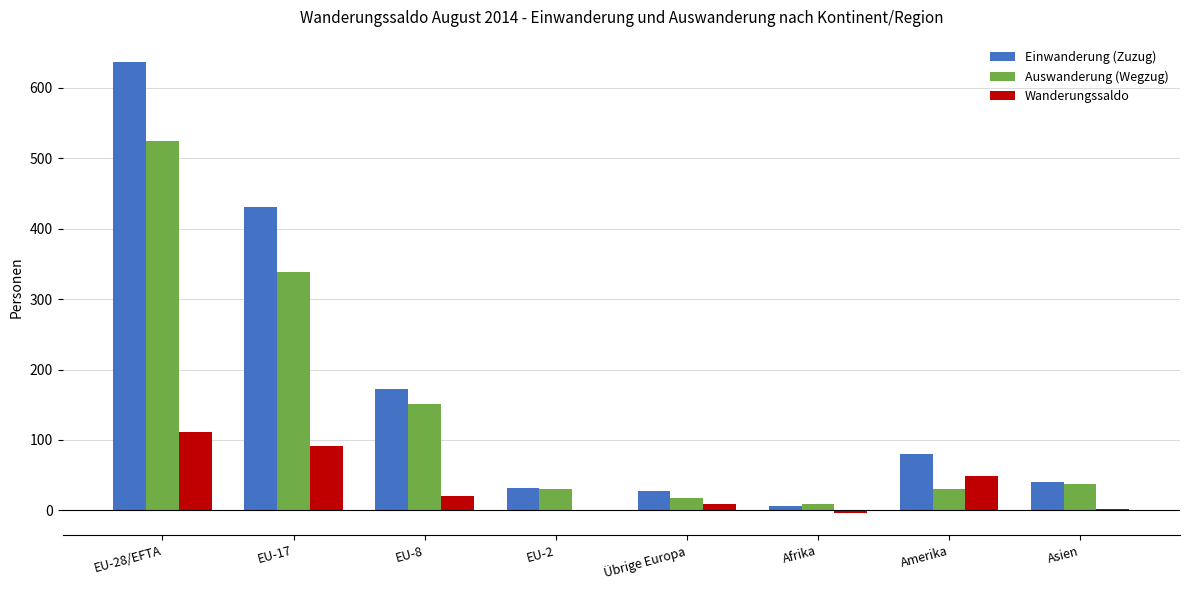

What is the average value of the Wanderungssaldo series?

35